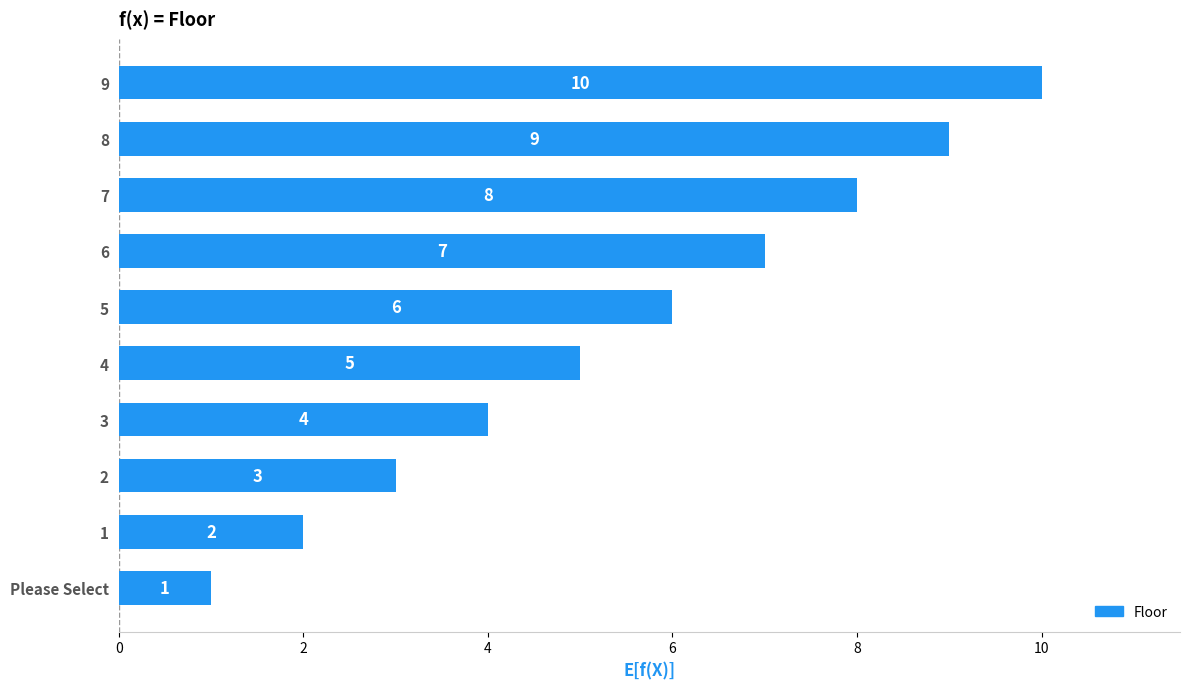

What is the difference between the maximum and minimum values?

9